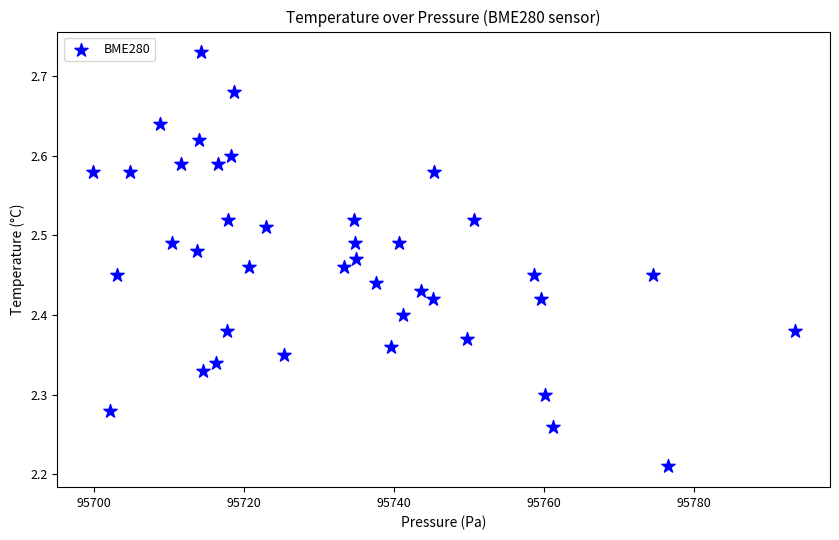

What is the range of X values (max minus min)?

93.7